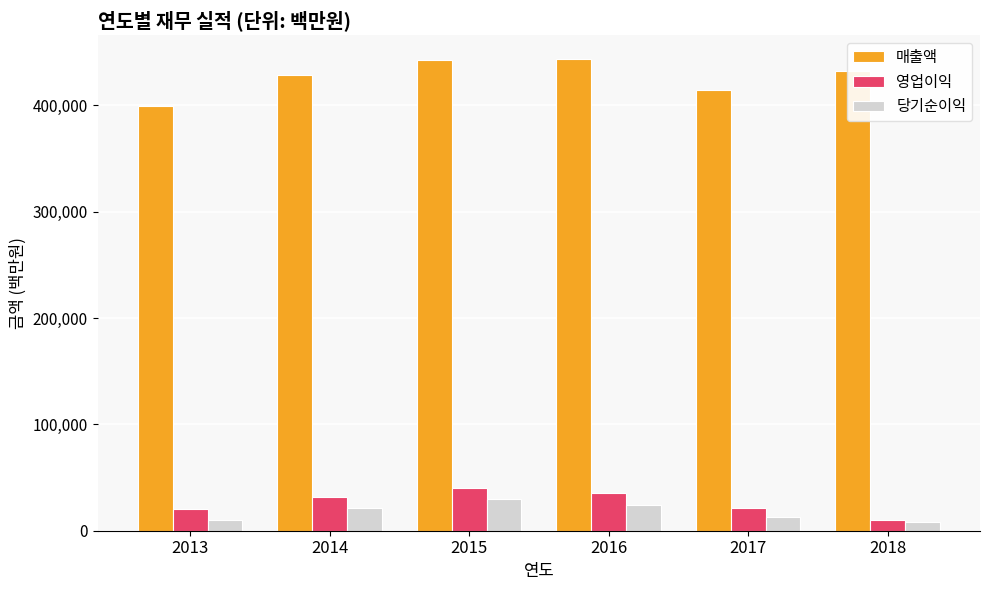

What is the value of the 당기순이익 bar at the 1st from the left?

10360